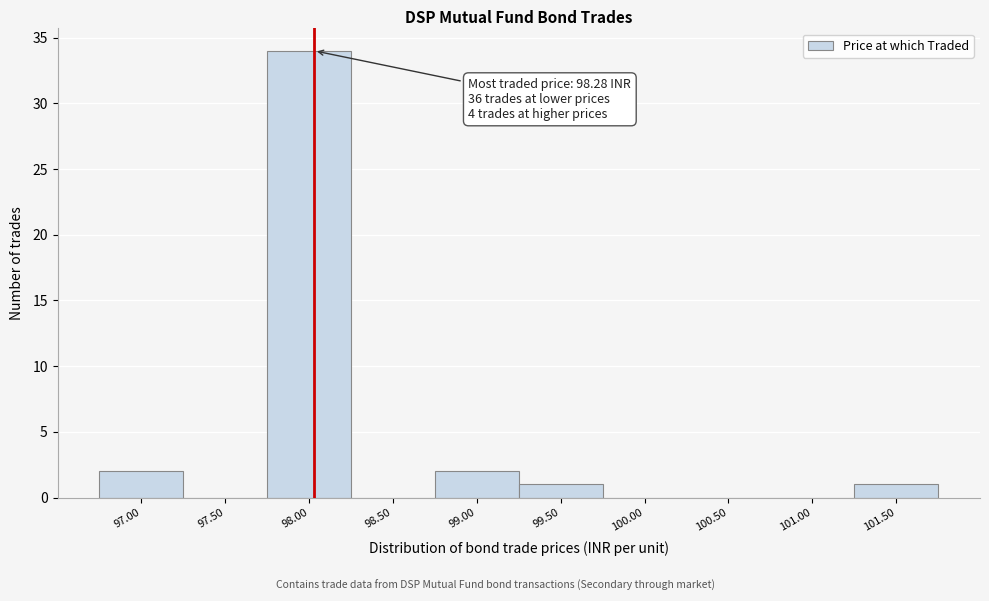

Reading right to left, extract all data points from this chart.

101.50=1	101.00=0	100.50=0	100.00=0	99.50=1	99.00=2	98.50=0	98.00=34	97.50=0	97.00=2